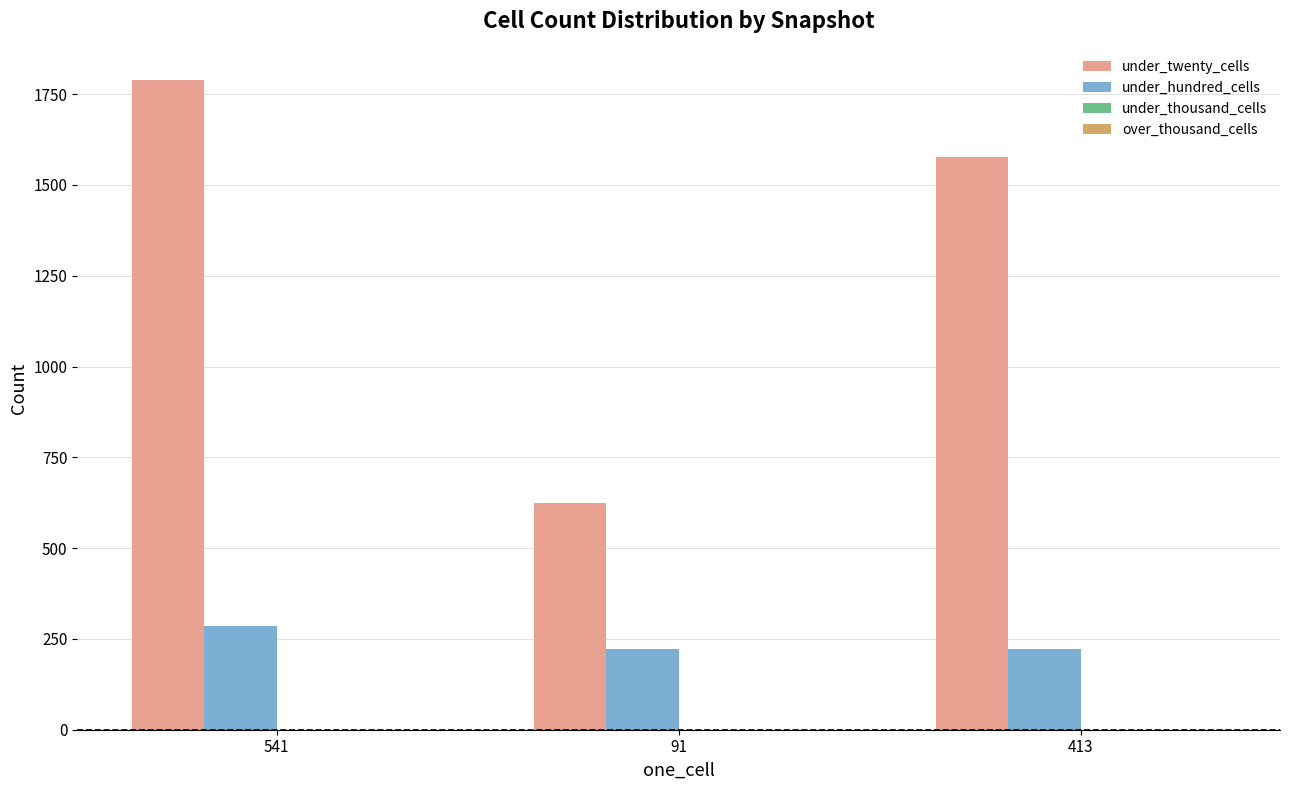

Which category has the highest value in the under_twenty_cells series?

541